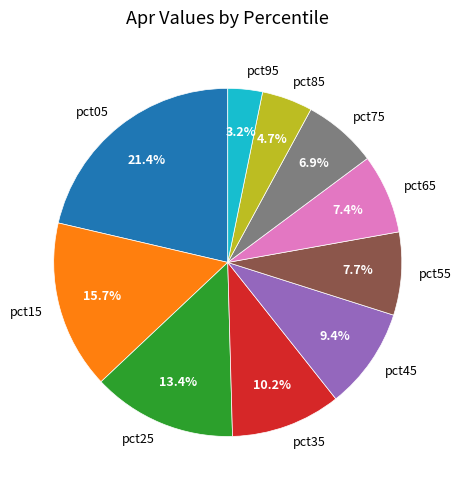

Combined, do pct05 and pct75 account for over 50%?

No